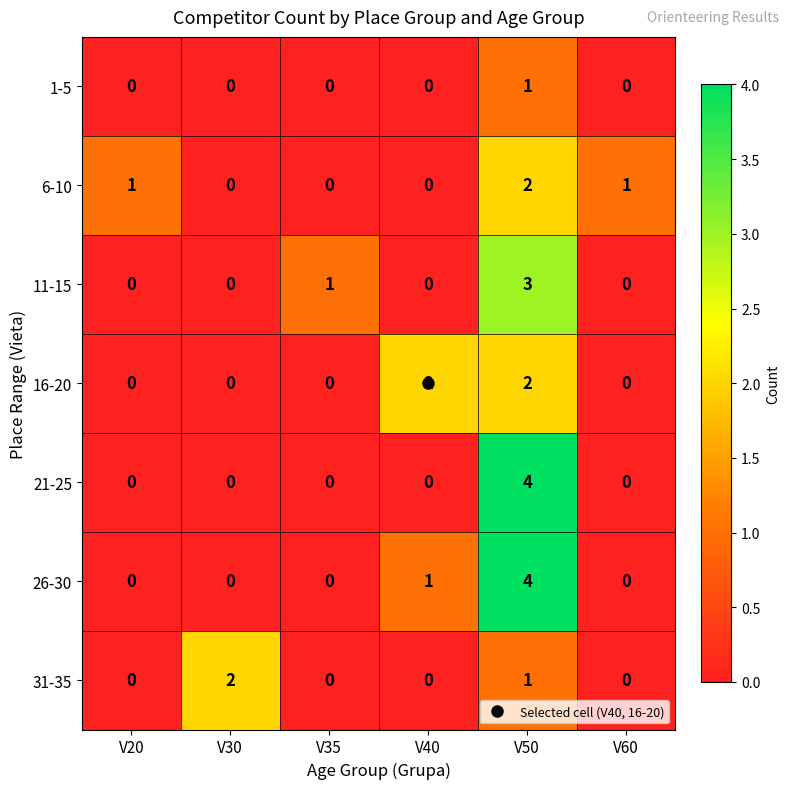

Count the 21-25 values in the range 0 to 1.

5